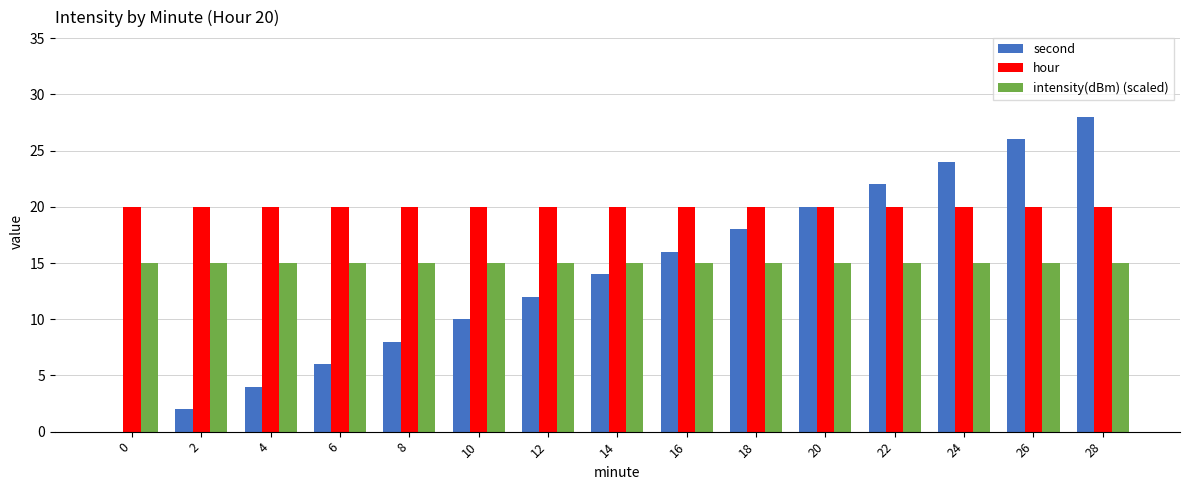

The value of hour at 26 is 20. True or false?

True